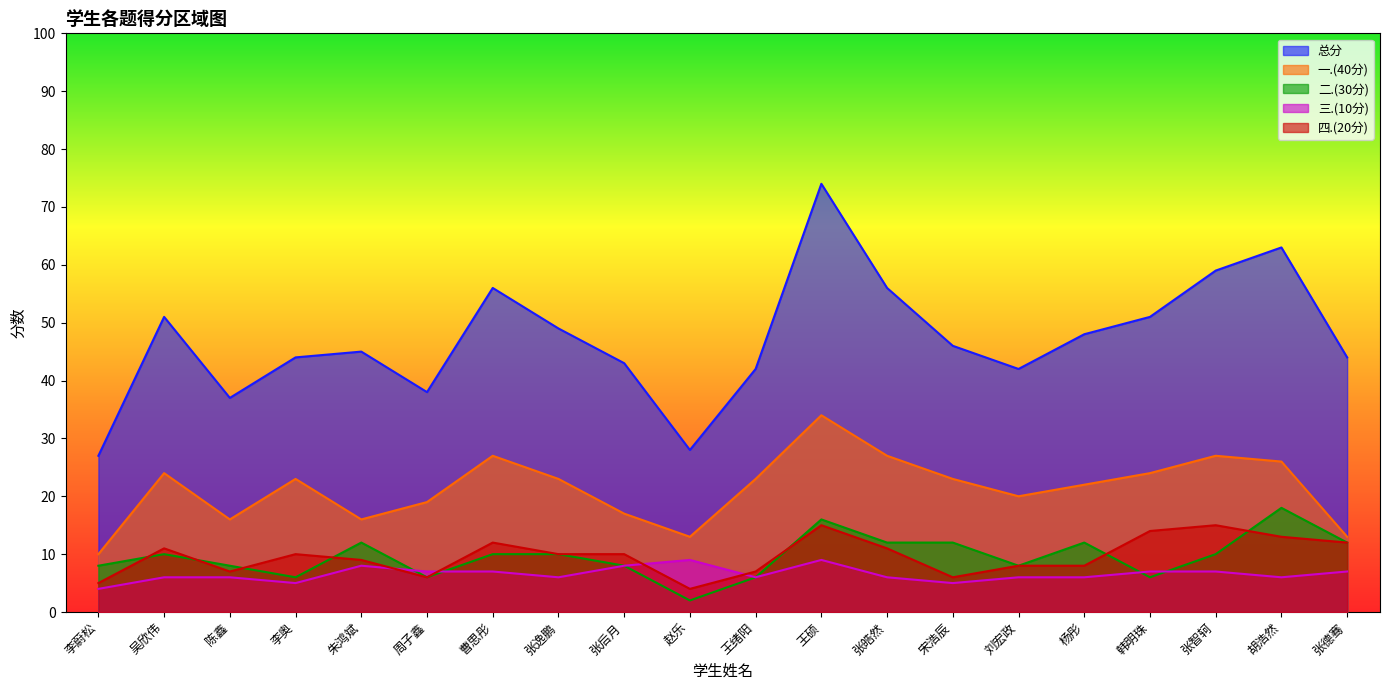

How many lines are shown in the chart?

5